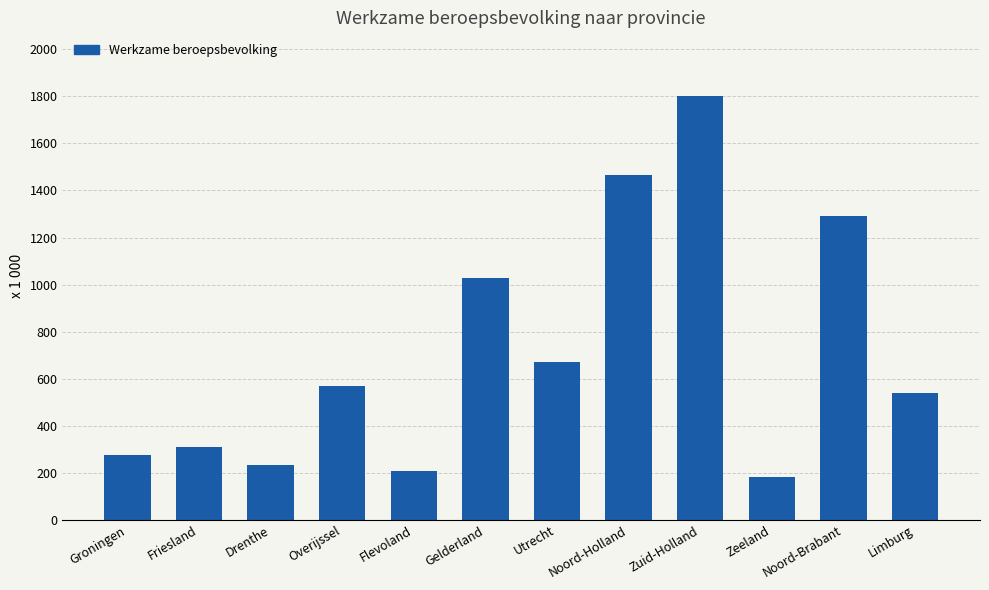

List the labels in order of value, smallest first.

Zeeland, Flevoland, Drenthe, Groningen, Friesland, Limburg, Overijssel, Utrecht, Gelderland, Noord-Brabant, Noord-Holland, Zuid-Holland